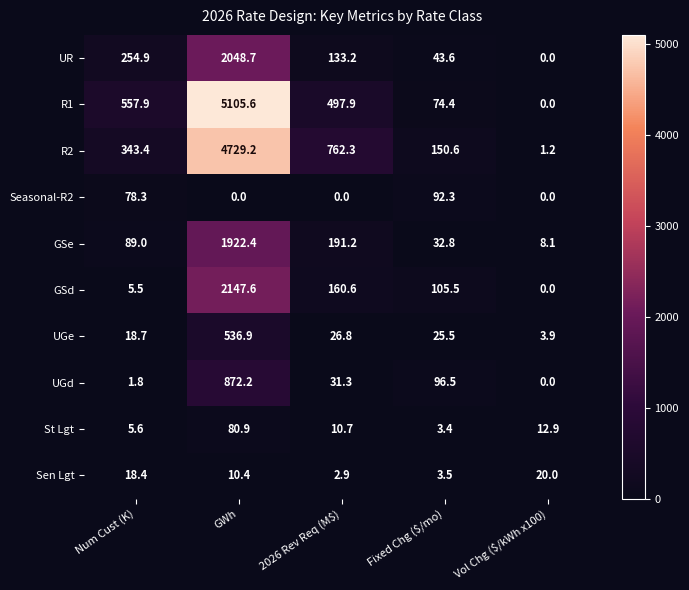

Which series has the largest range (max minus min)?

R1